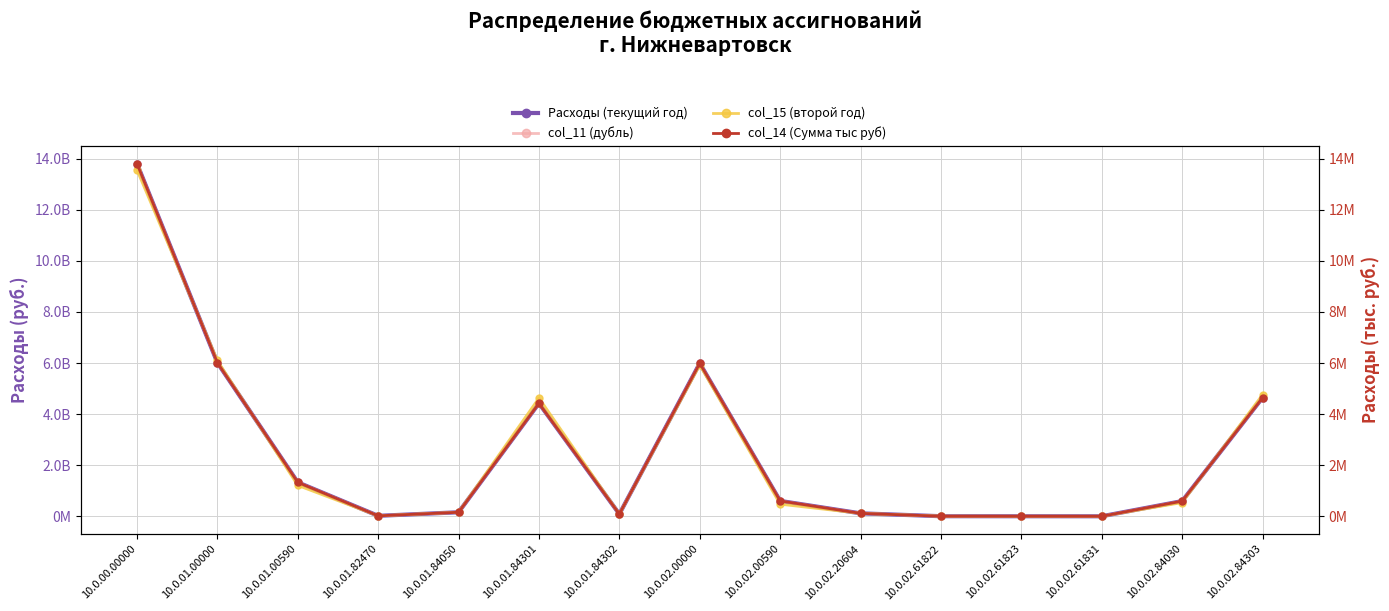

Rank the categories by col_11 (дубль) value from highest to lowest.

10.0.00.00000, 10.0.01.00000, 10.0.02.00000, 10.0.02.84303, 10.0.01.84301, 10.0.01.00590, 10.0.02.00590, 10.0.02.84030, 10.0.01.84050, 10.0.02.20604, 10.0.01.84302, 10.0.01.82470, 10.0.02.61822, 10.0.02.61823, 10.0.02.61831